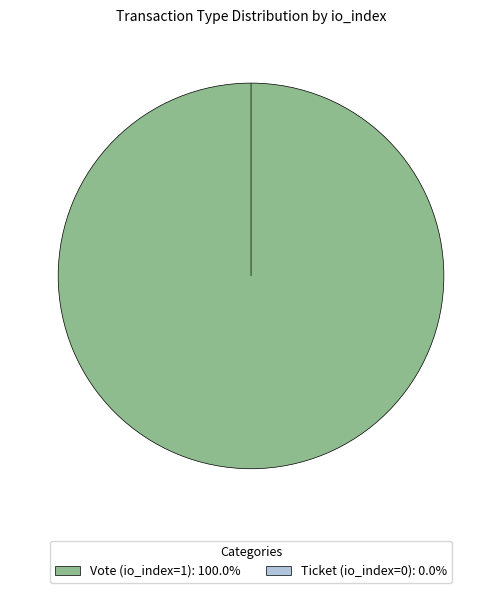

Is it true that Vote (io_index=1) is 99% of the pie?

False